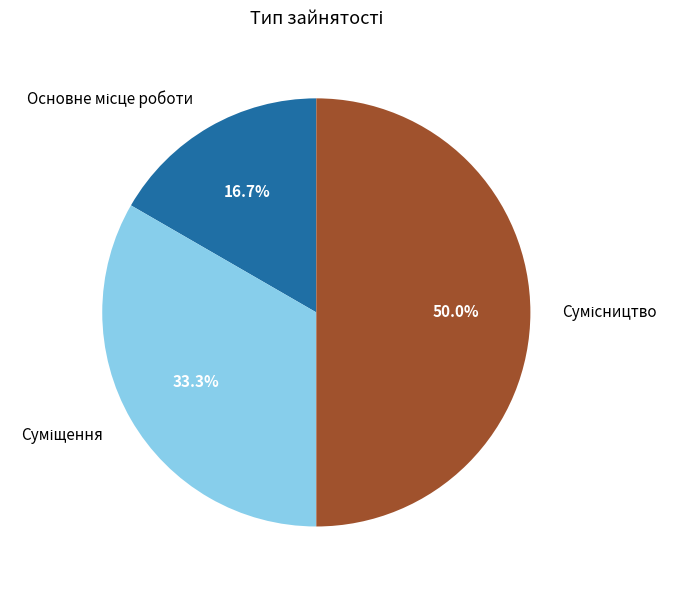

What portion of the pie excludes Суміщення?

66.7%